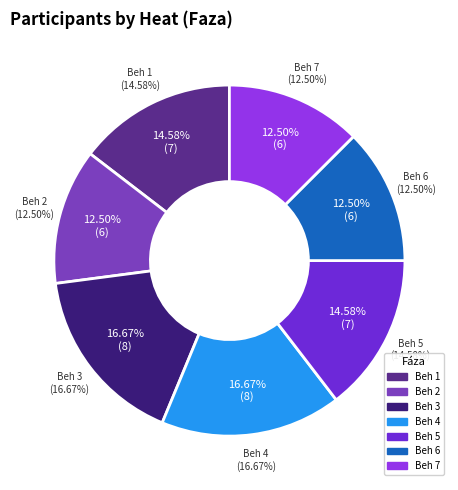

Rank the categories by value from lowest to highest.

Beh 2, Beh 6, Beh 7, Beh 1, Beh 5, Beh 3, Beh 4